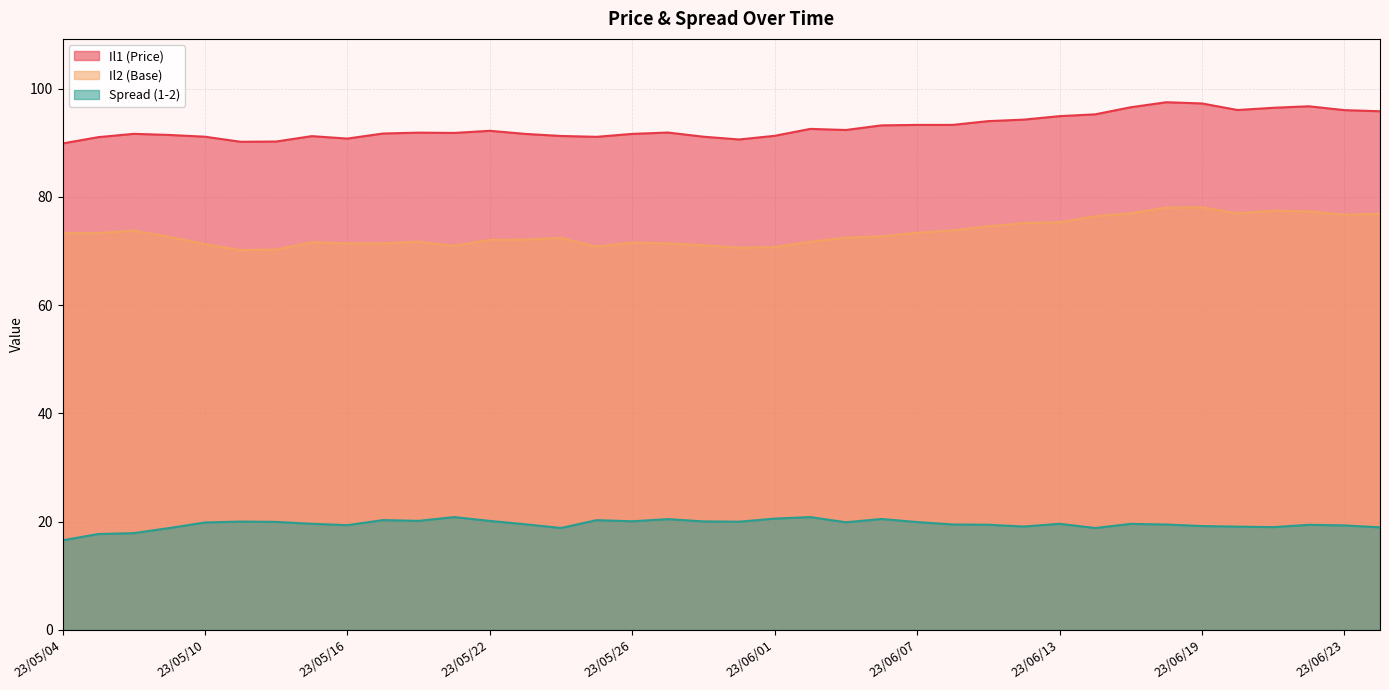

Which series changed the most between 23/05/16 and 23/06/26?

Il2